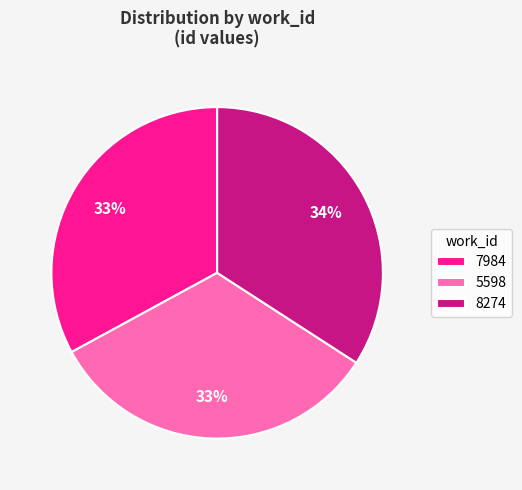

Which slice is the largest?

8274